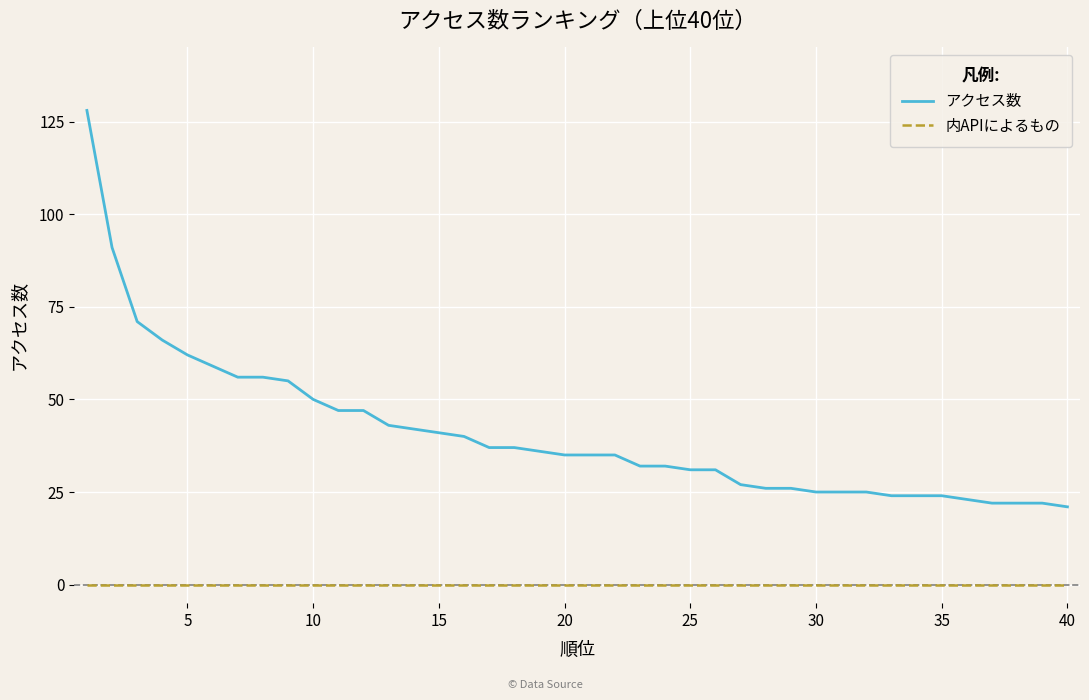

Is this an area chart (filled region under the line)?

No